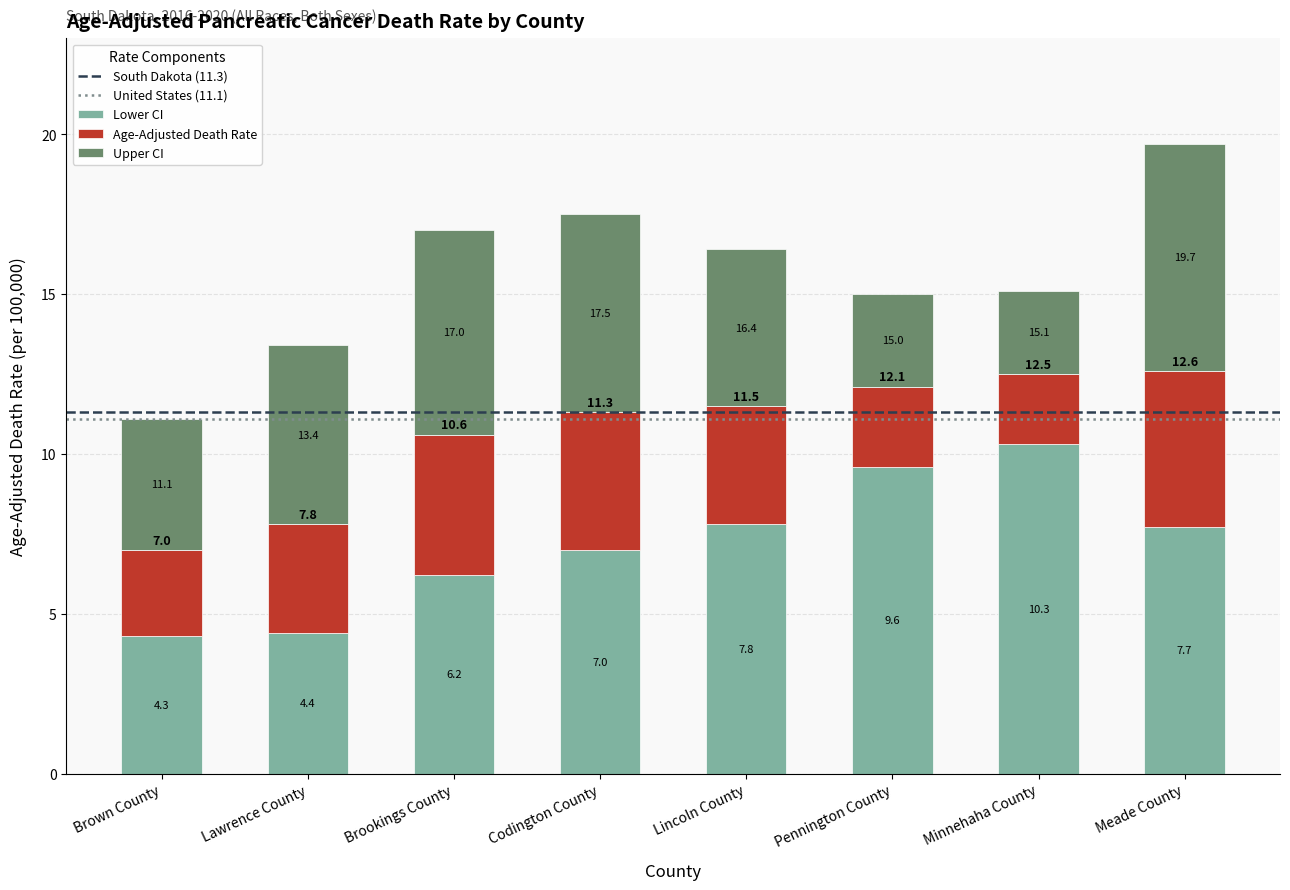

Are the bars grouped side by side (vs. stacked)?

No